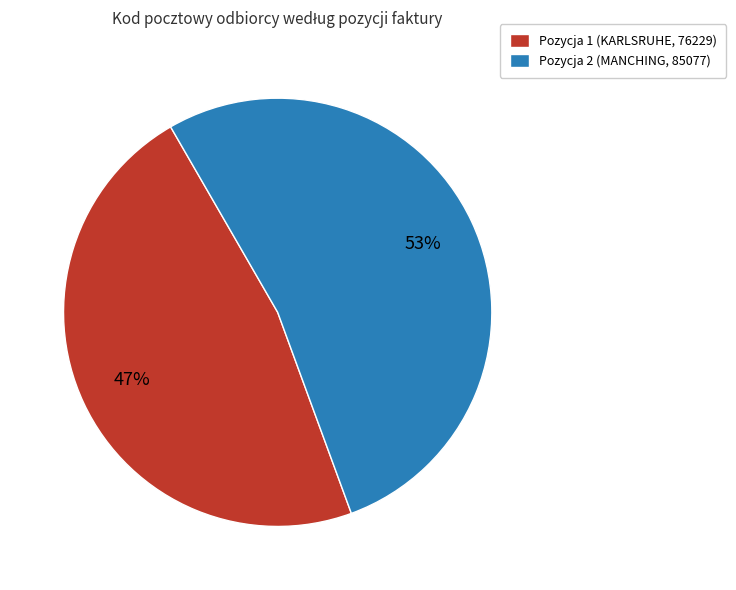

Is it true that Pozycja 2 (MANCHING, 85077) is 53% of the pie?

True